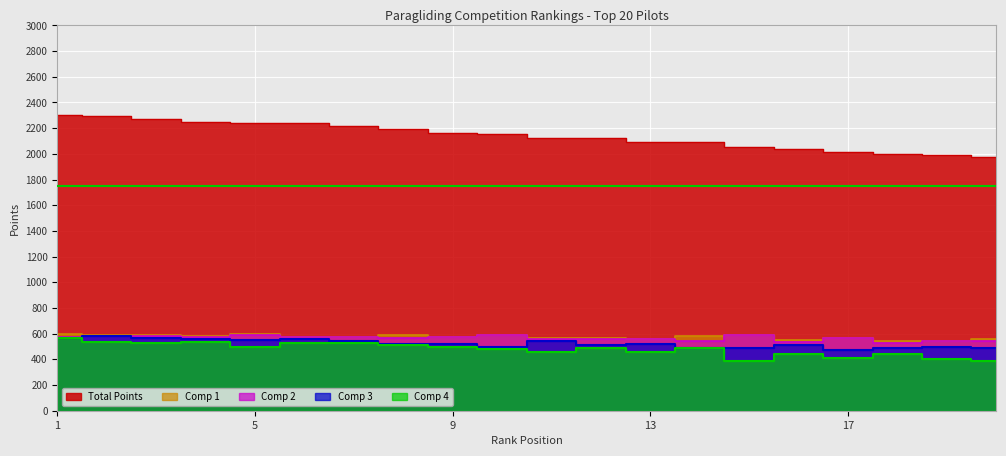

What is the difference between the maximum and minimum values in the Comp 2 series?

61